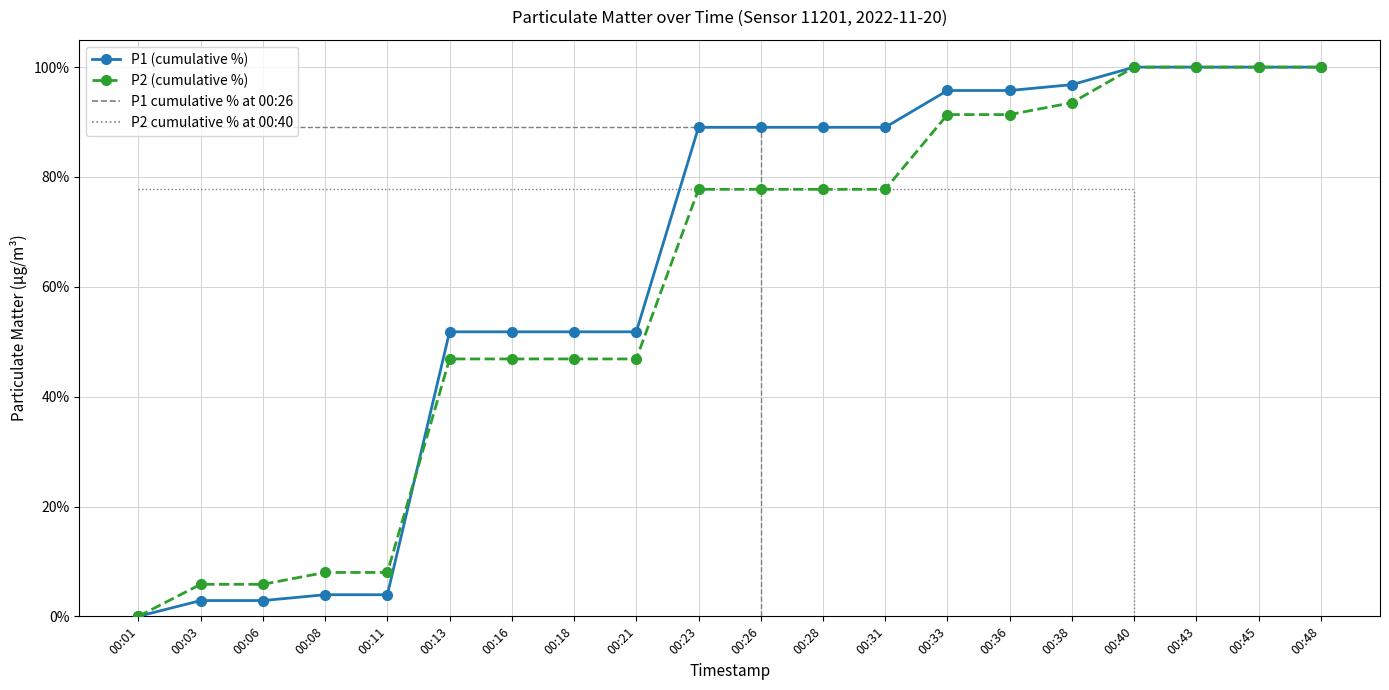

Where does the P1 (cumulative %) series first go above 89?

00:23